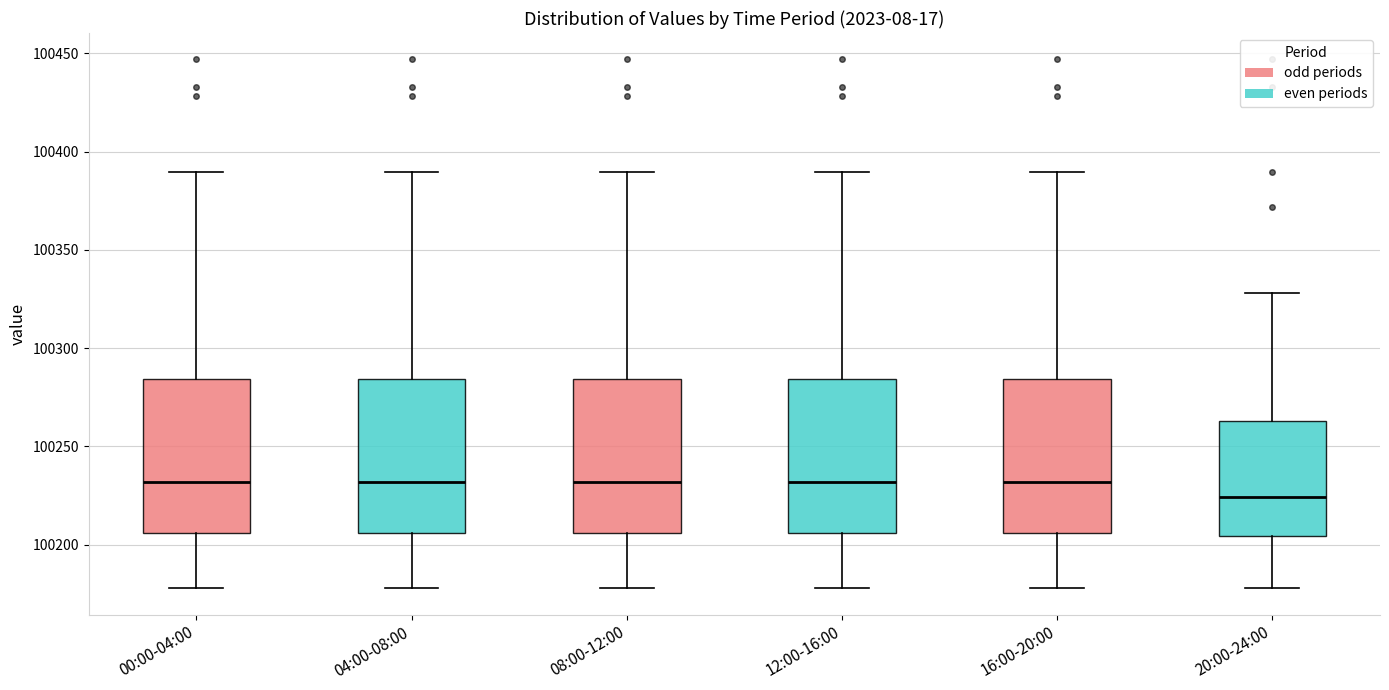

Reading left to right, read every box against the y-axis: the position of its median line, the range the box covers, and the ends of its whiskers. The values are not printed on the chart, so give them approximately, as read against the axis.

00:00-04:00: median 100230, box 100205 to 100285, whiskers 100180 to 100390
04:00-08:00: median 100230, box 100205 to 100285, whiskers 100180 to 100390
08:00-12:00: median 100230, box 100205 to 100285, whiskers 100180 to 100390
12:00-16:00: median 100230, box 100205 to 100285, whiskers 100180 to 100390
16:00-20:00: median 100230, box 100205 to 100285, whiskers 100180 to 100390
20:00-24:00: median 100225, box 100205 to 100265, whiskers 100180 to 100330